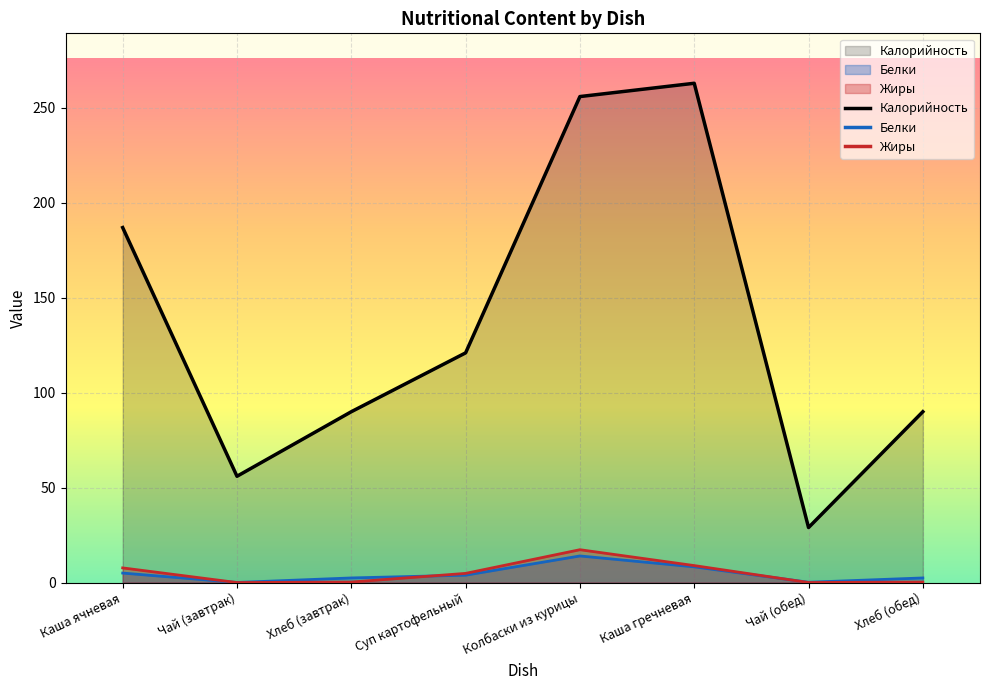

Which series has the largest range (max minus min)?

Калорийность